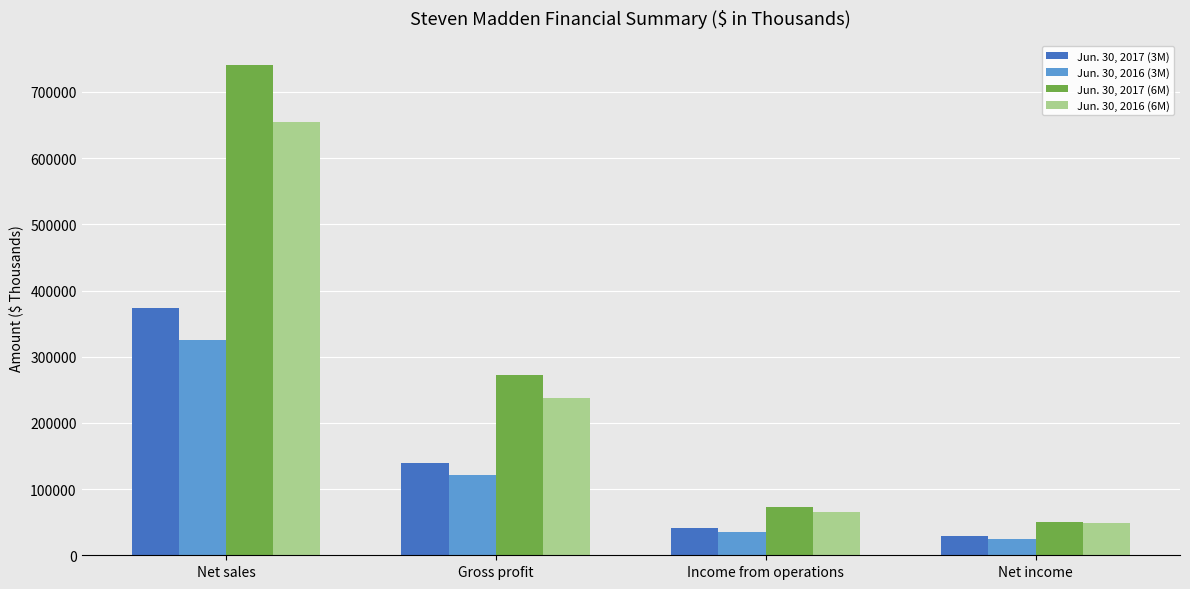

What is the value of the Jun. 30, 2017 (3M) bar at the 1st from the left?

374148